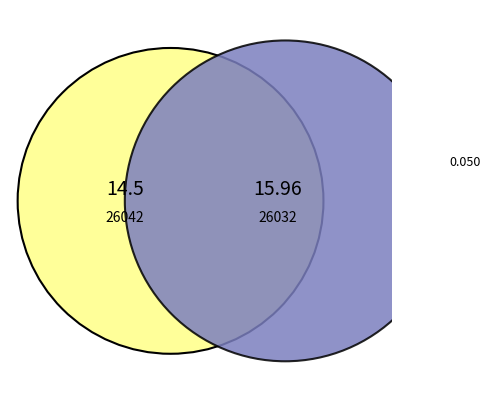

What percentage is NOT represented by 26042?

52.4%